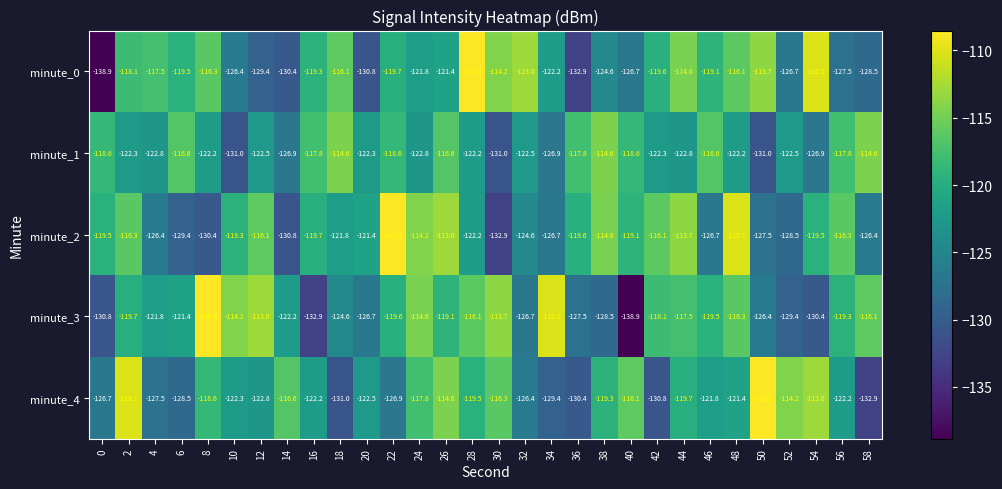

What is the maximum value shown in the chart?

-108.5